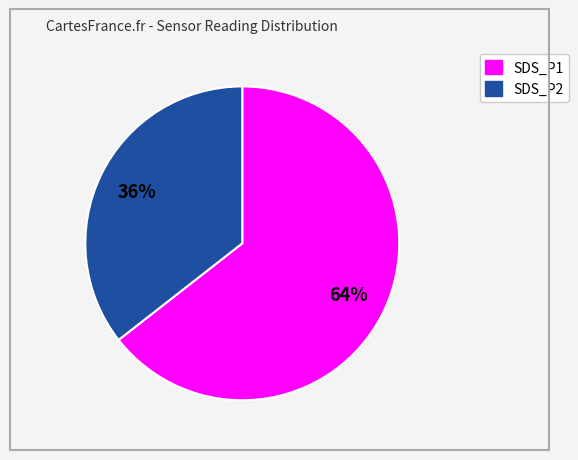

To the nearest percent, what is the average slice percentage?

50%